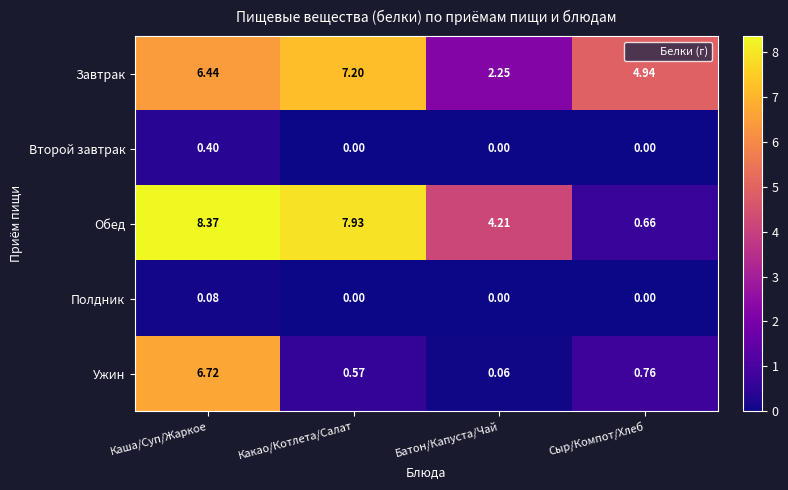

Rank the series by their maximum value, from highest to lowest.

Обед, Завтрак, Ужин, Второй завтрак, Полдник